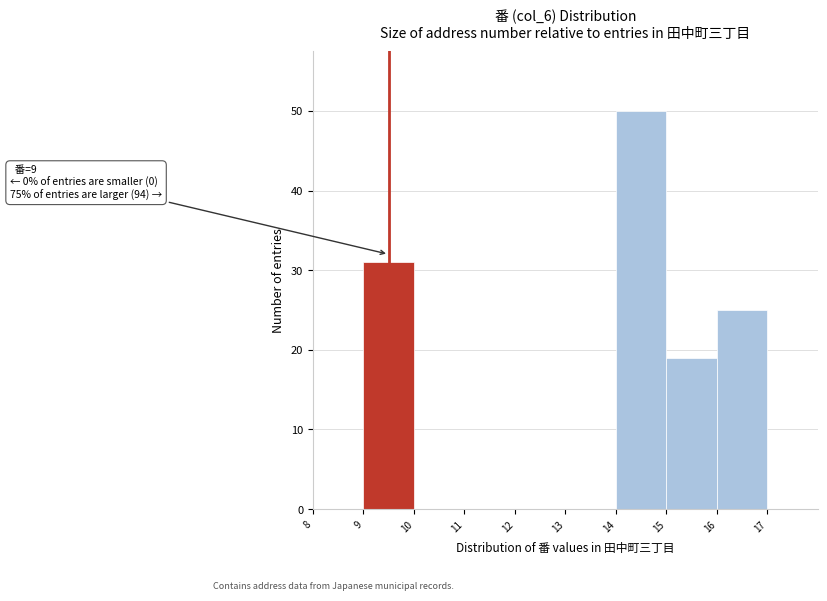

Over which range of the x-axis is the bar tallest?

14 to 15